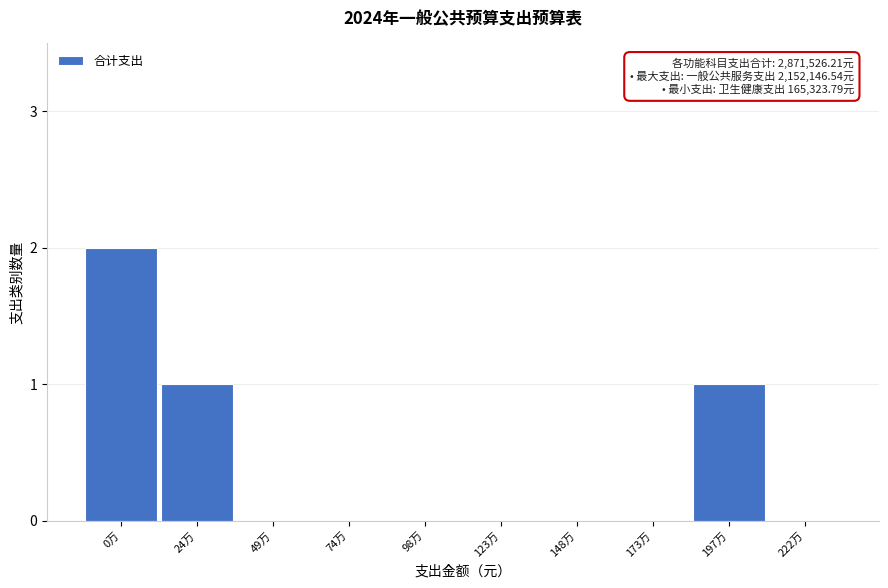

Reading right to left, list all the values displayed in this chart.

222万=0	197万=1	173万=0	148万=0	123万=0	98万=0	74万=0	49万=0	24万=1	0万=2